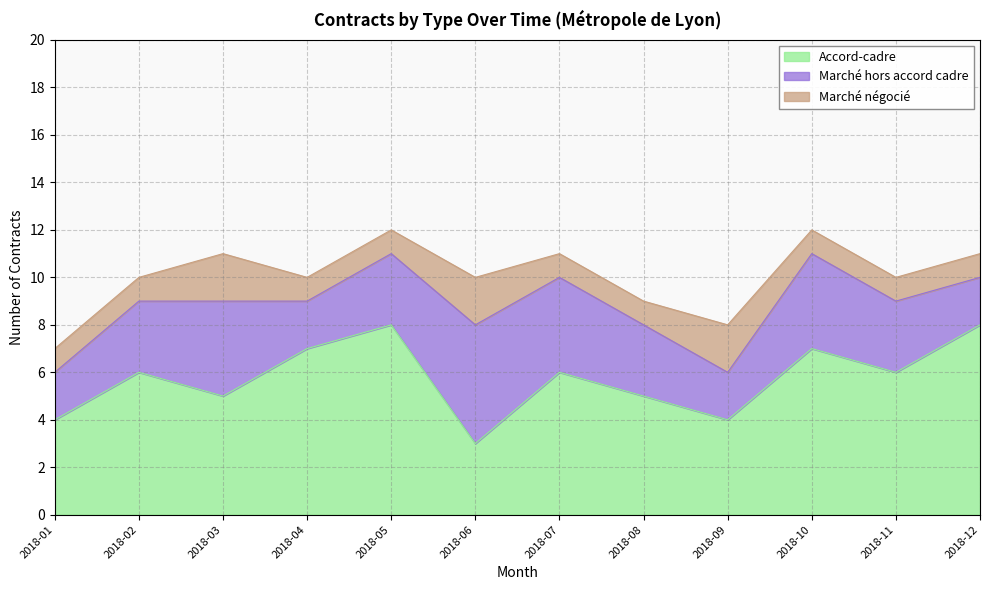

What is the difference between the second highest and minimum values in the Accord-cadre series?

5